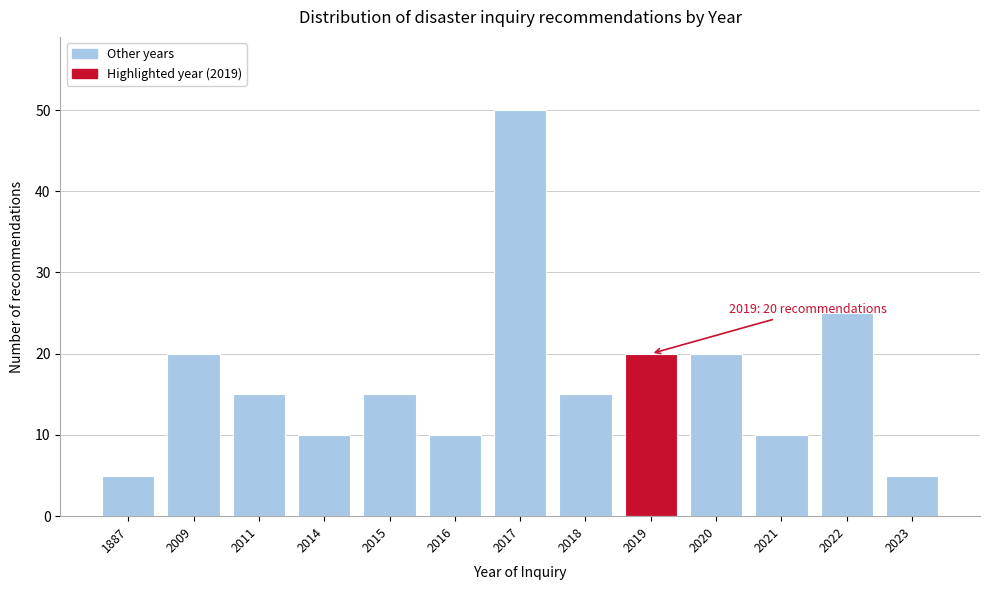

Reading right to left, extract all data points from this chart.

2023=5	2022=25	2021=10	2020=20	2019=20	2018=15	2017=50	2016=10	2015=15	2014=10	2011=15	2009=20	1887=5